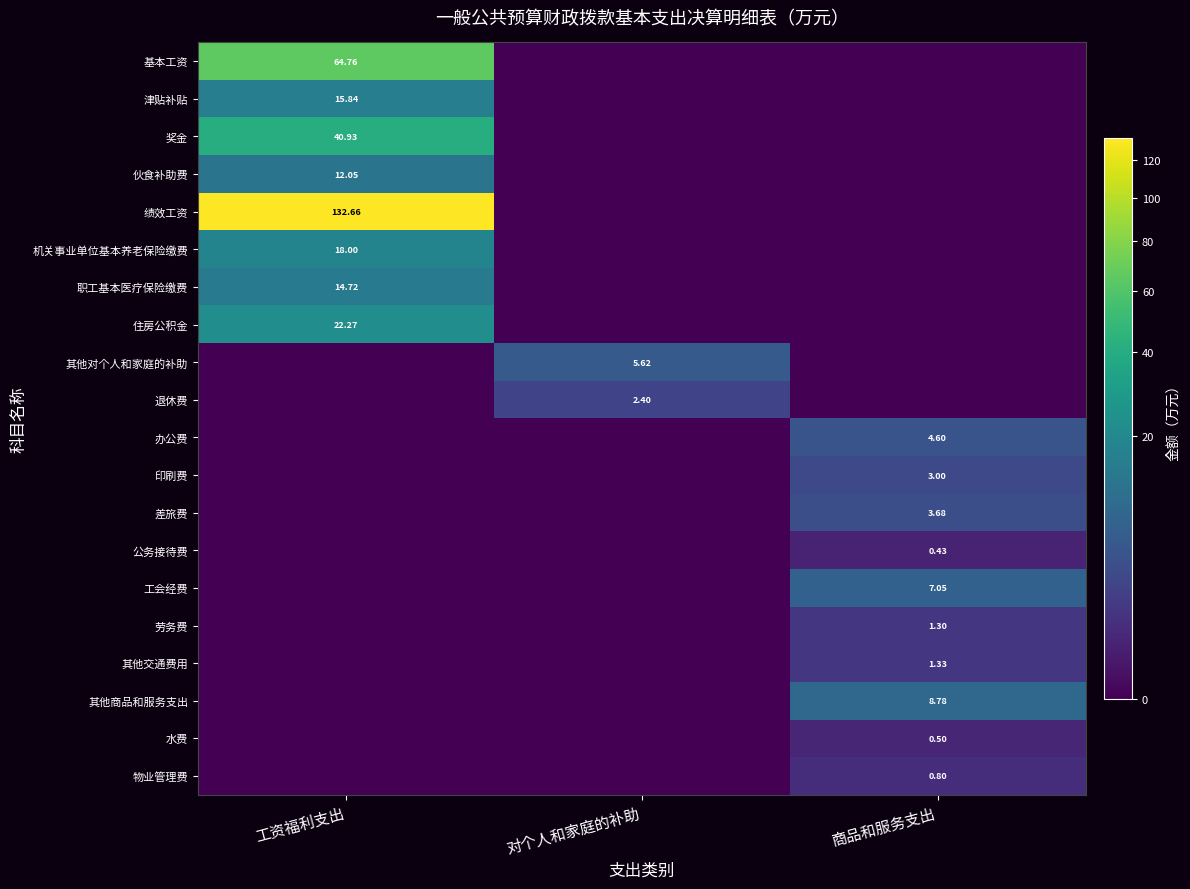

How many data points in 其他对个人和家庭的补助 are above 0?

1